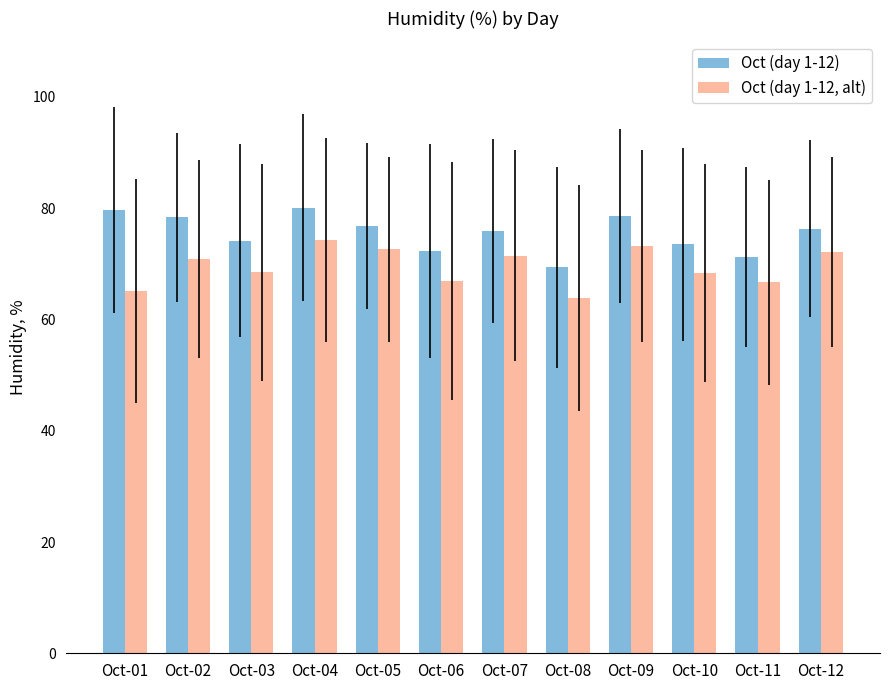

What is the difference between the maximum and minimum values in the Oct (day 1-12, alt) series?

10.5